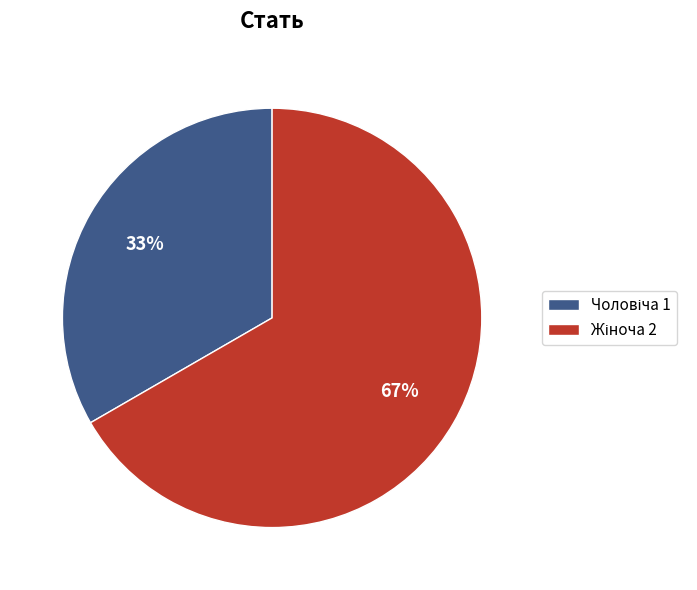

Does any single category account for the majority?

Yes